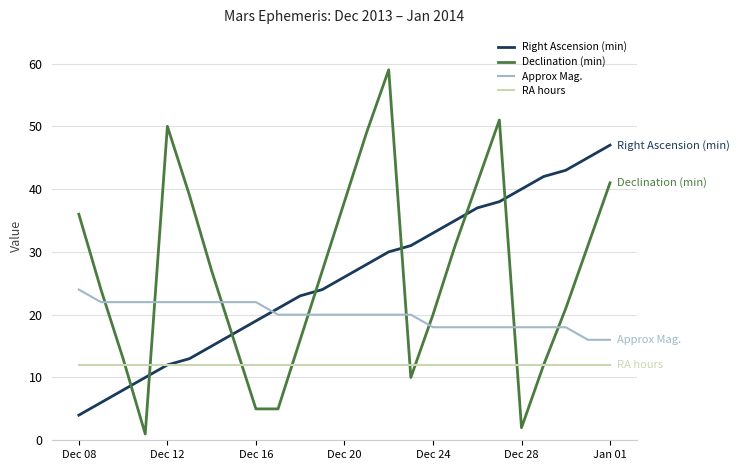

After their last crossing, which series has the higher values: Right Ascension (min) or Approx Mag.?

Right Ascension (min)